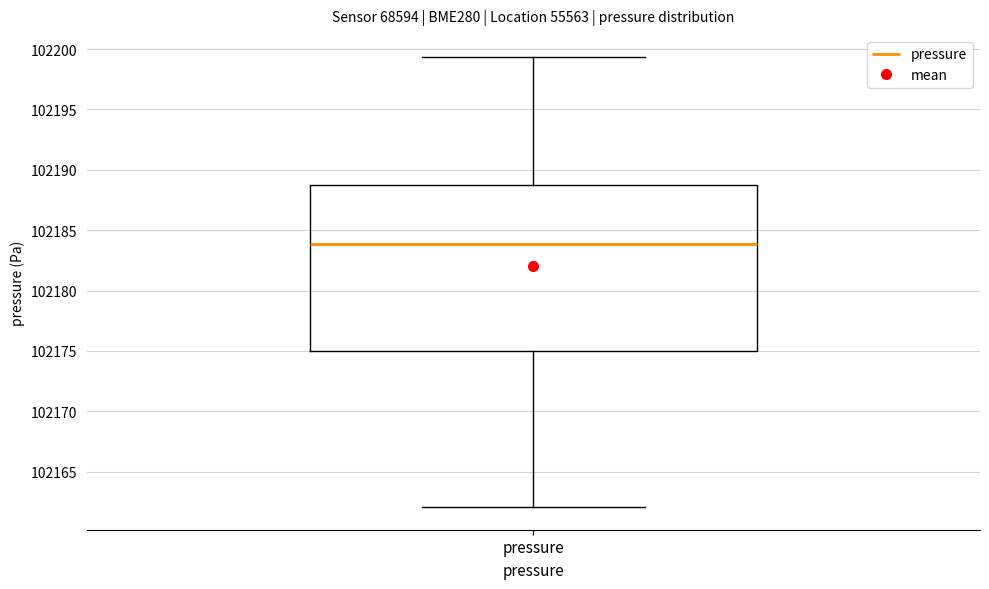

Transcribe this box plot: give where the median line is, the range the box spans, and where the two whiskers end, as read against the y-axis. The values are not printed on the chart, so give them approximately, as read against the axis.

median 102184.0, box 102175.0 to 102189.0, whiskers 102162.0 to 102199.5